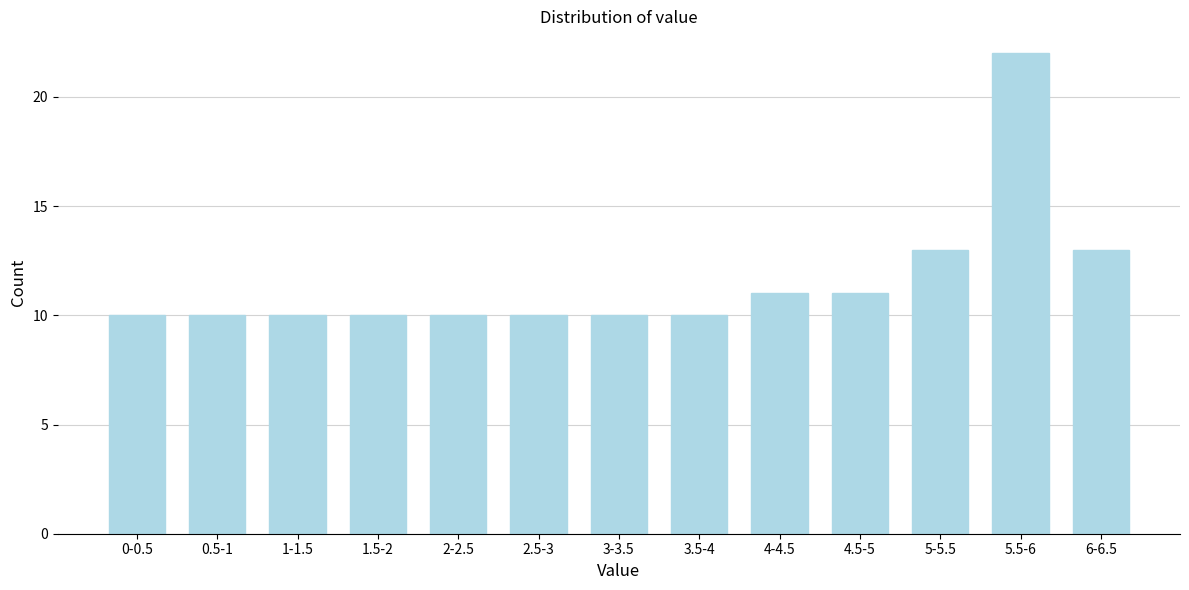

Reading right to left, transcribe all the data shown in this chart.

6-6.5=13	5.5-6=22	5-5.5=13	4.5-5=11	4-4.5=11	3.5-4=10	3-3.5=10	2.5-3=10	2-2.5=10	1.5-2=10	1-1.5=10	0.5-1=10	0-0.5=10